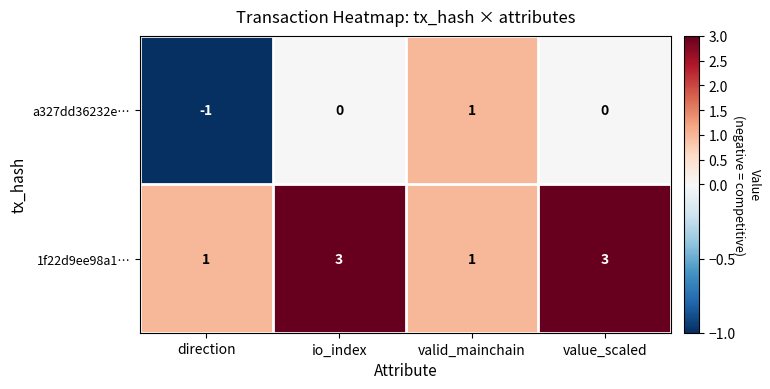

How many distinct data groups are displayed?

2